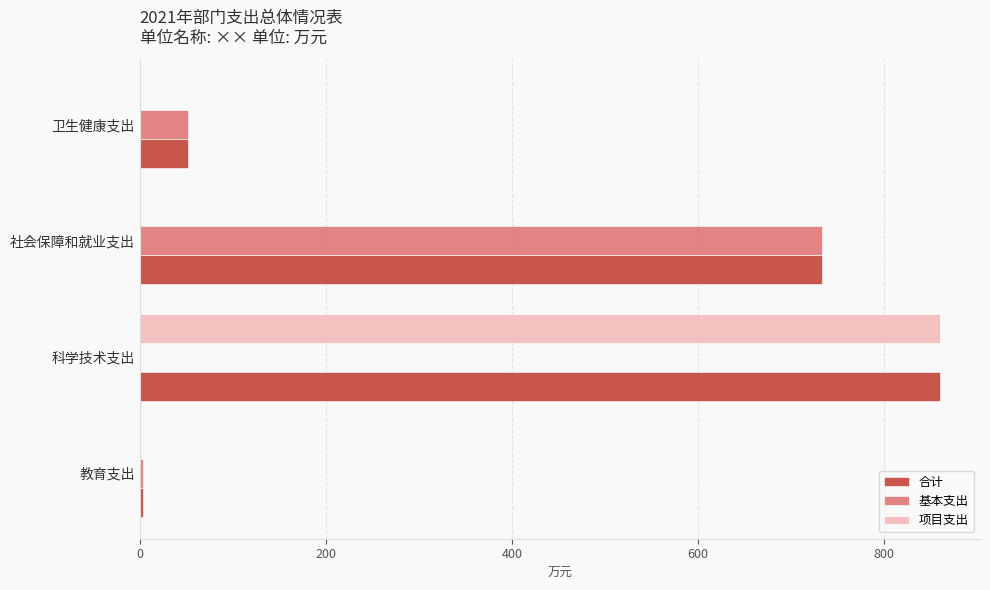

What is the greatest value displayed?

860.0